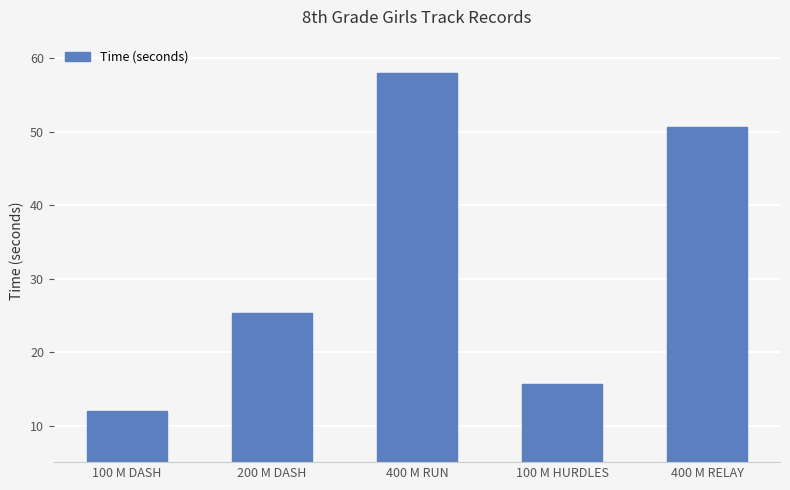

Which has a higher value, 400 M RUN or 100 M DASH?

400 M RUN